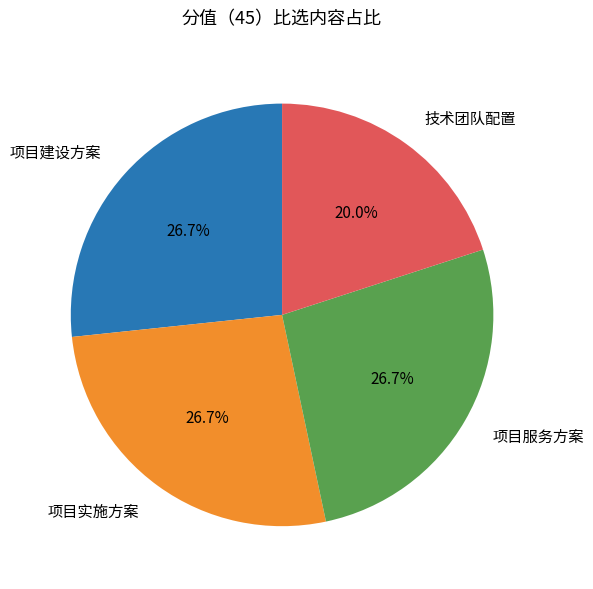

To the nearest percent, what is the average slice percentage?

25%